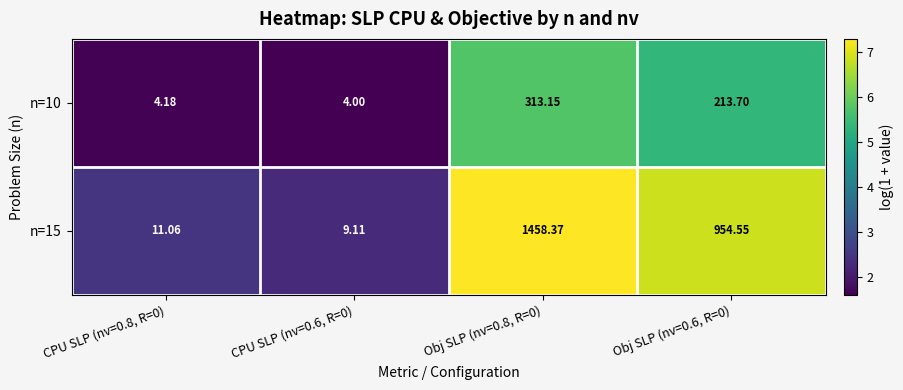

Is the value of n=10 at CPU SLP (nv=0.8, R=0) greater than the value of n=15 at Obj SLP (nv=0.8, R=0)?

No